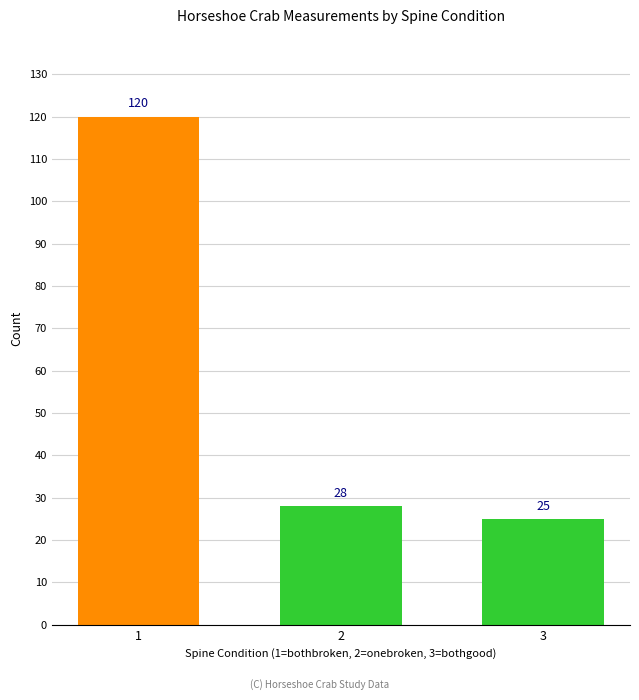

What is the sum of all values?

173